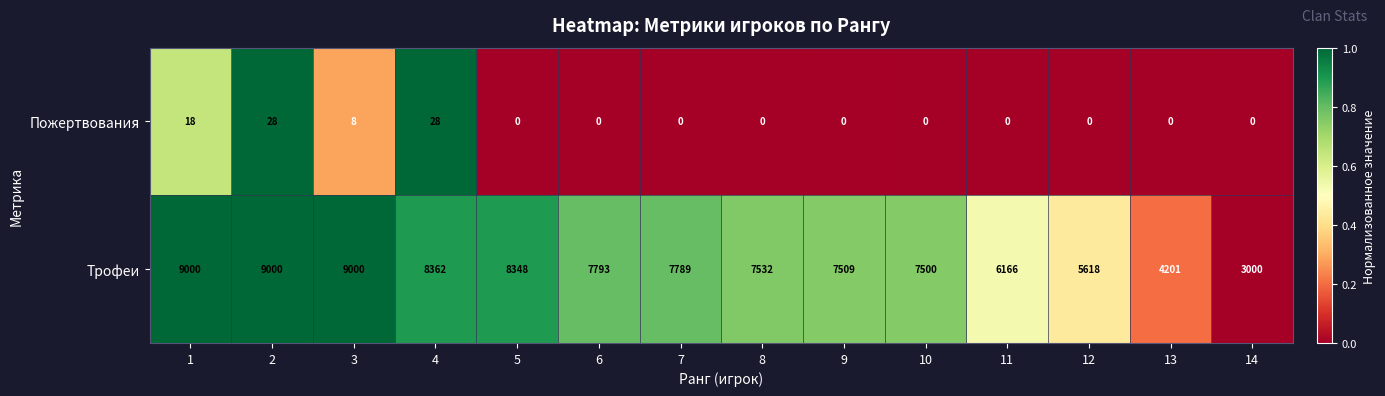

What is the difference between the highest and lowest values at 14?

3000